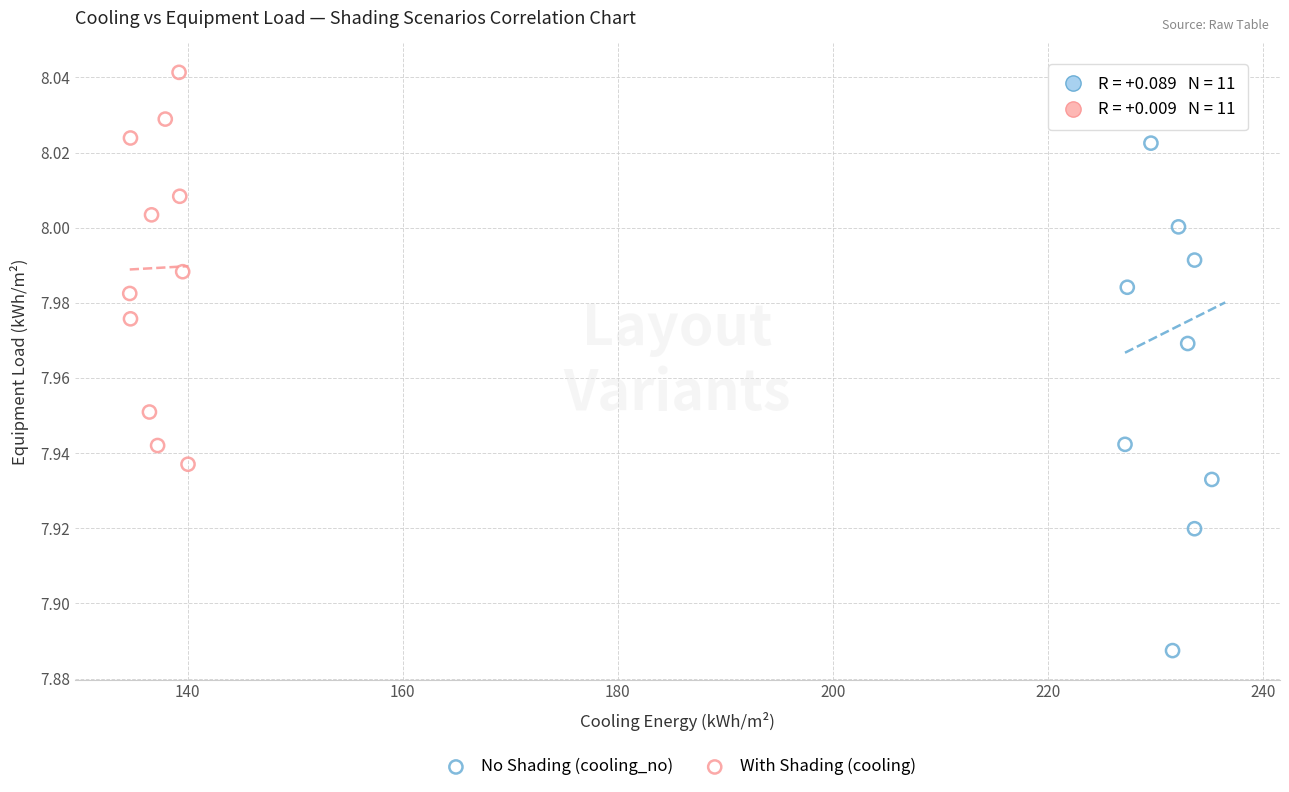

Which series has the largest Y range (max minus min)?

No Shading (cooling_no)